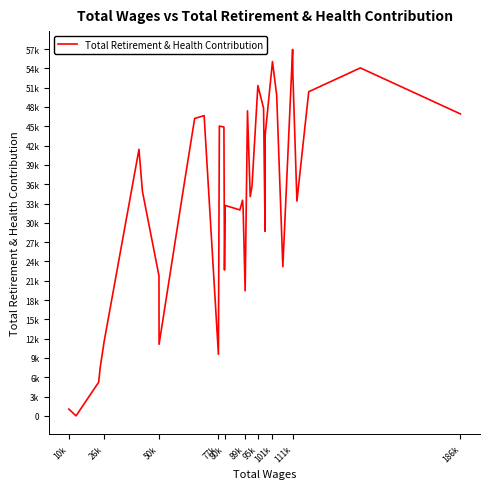

Is this an area chart (filled region under the line)?

No